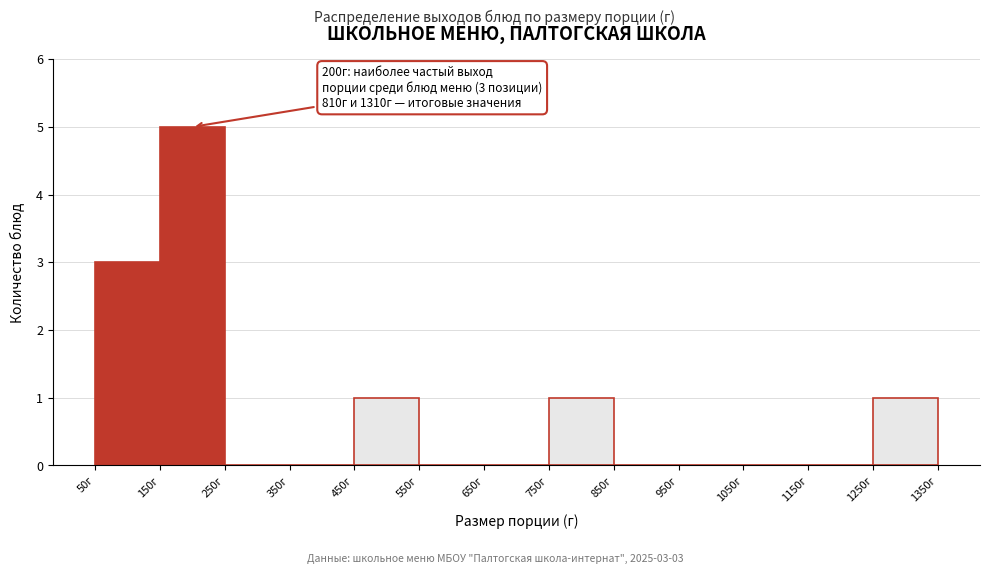

Over which range of the x-axis is the bar tallest?

150 to 250